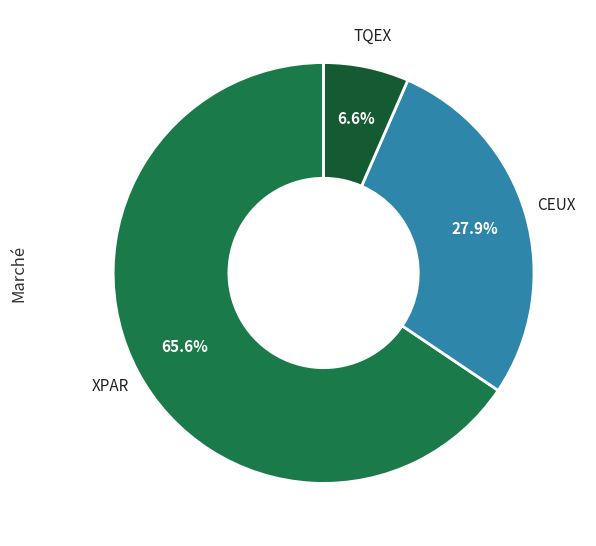

Is there a majority slice in this chart?

Yes